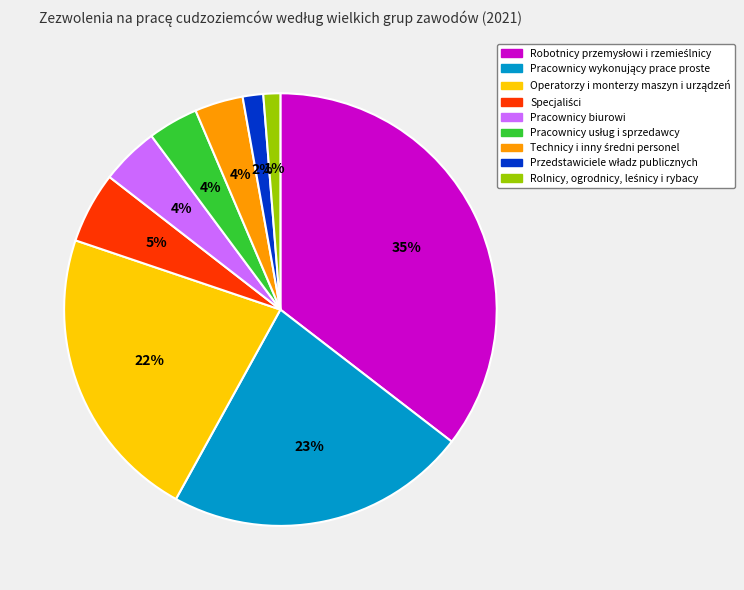

To the nearest percent, what portion does Pracownicy biurowi represent?

4%